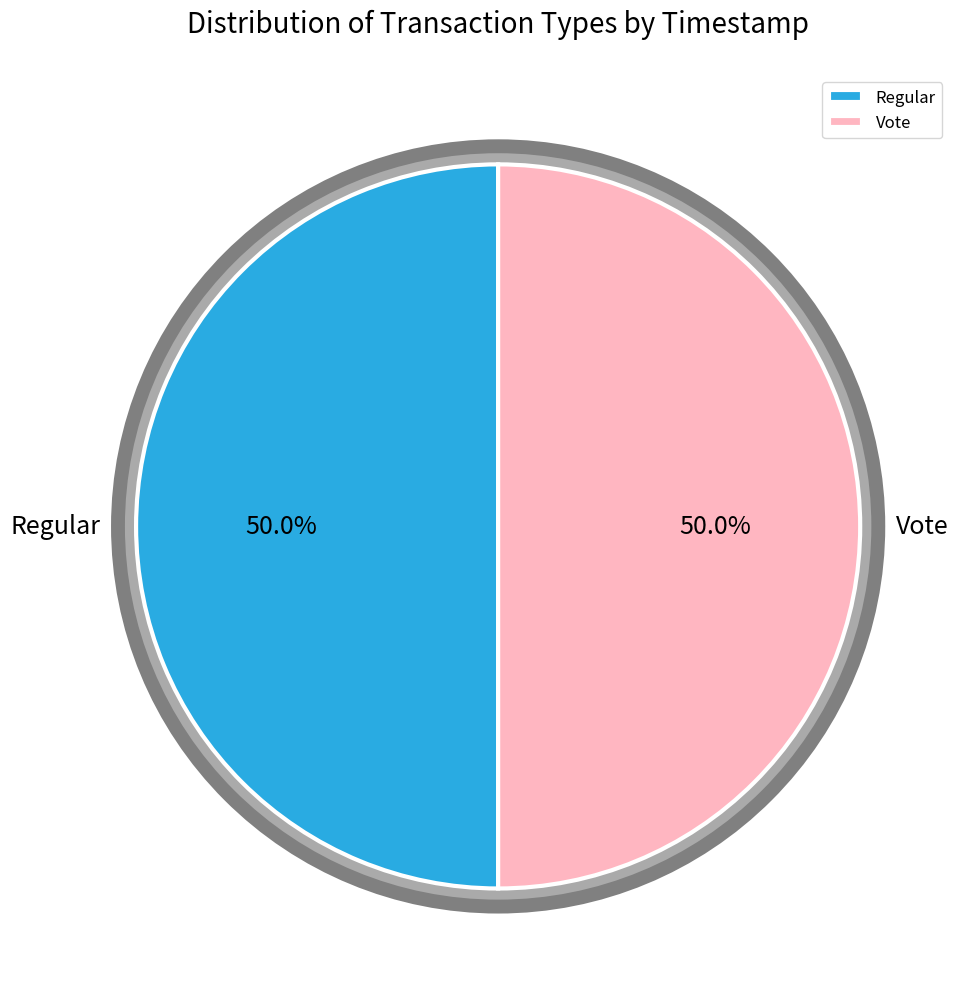

How many slices are in this pie chart?

2